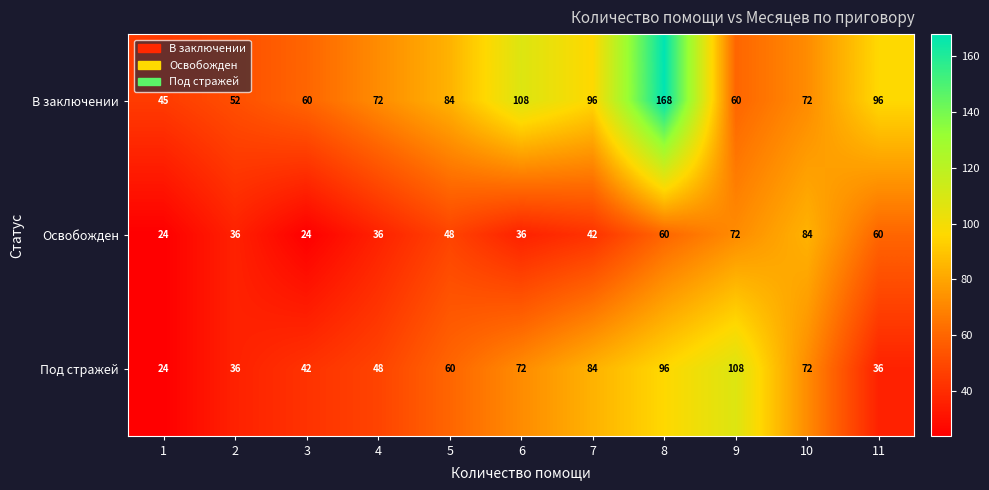

Count the number of categories in the chart.

11